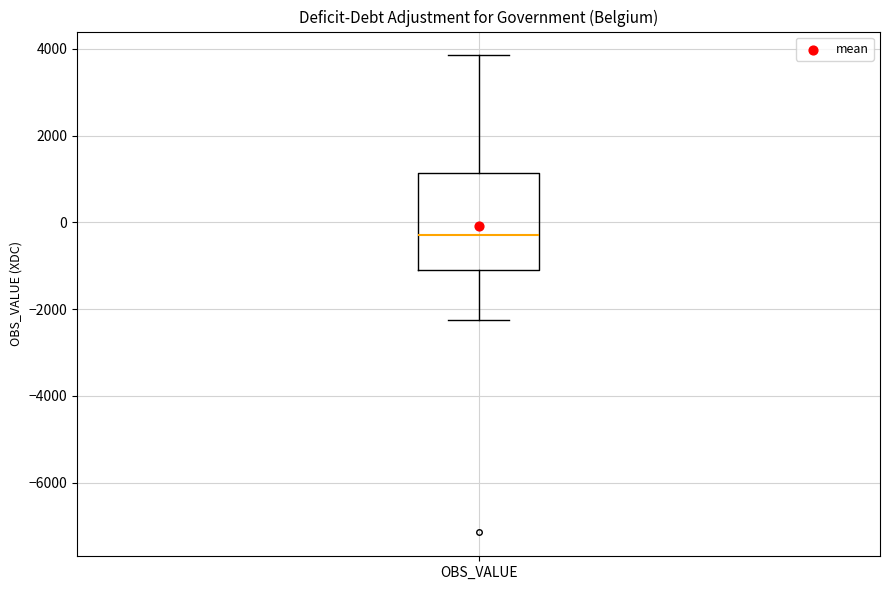

Where is the lower edge of the box for OBS_VALUE on the y-axis? The values are not printed on the chart, so give them approximately, as read against the axis.

-1200